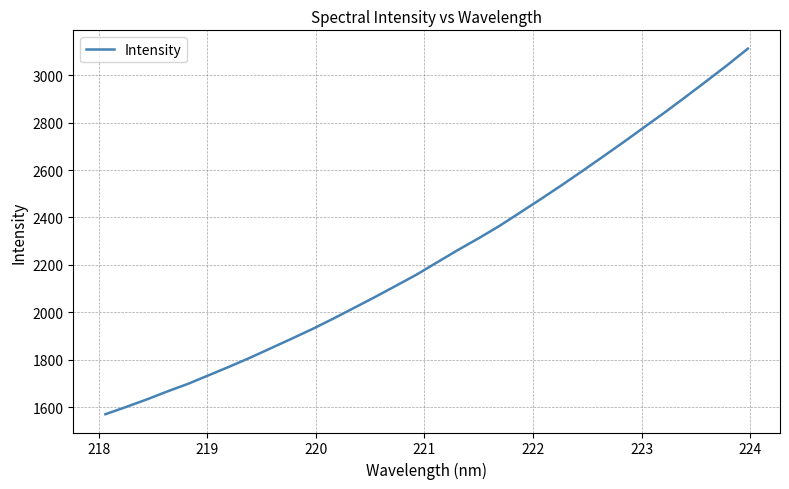

How many distinct data groups are displayed?

1